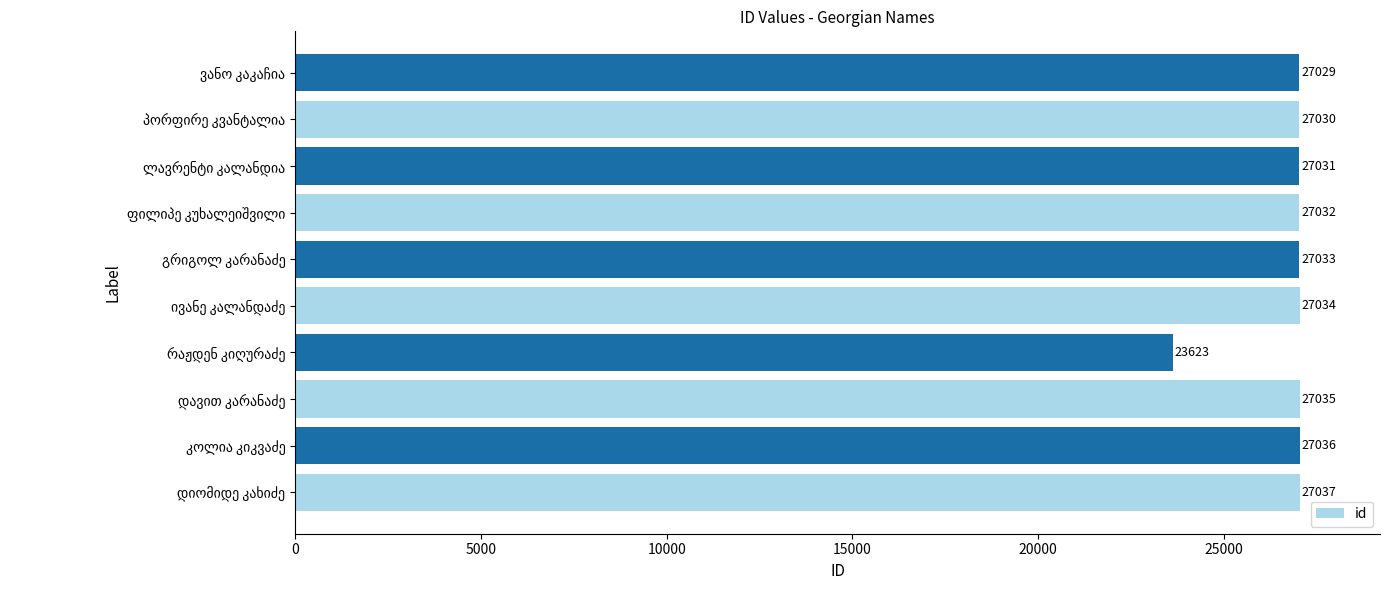

How many categories are shown in the chart?

10